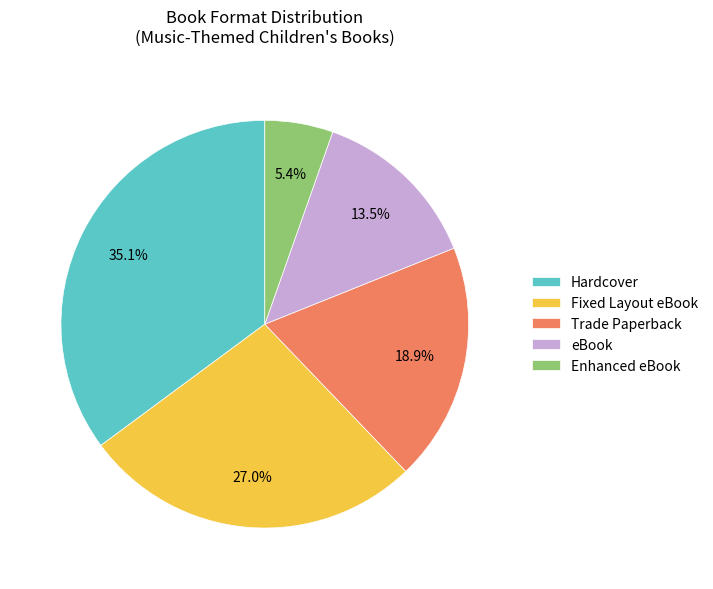

To the nearest percent, what is the average slice percentage?

20%